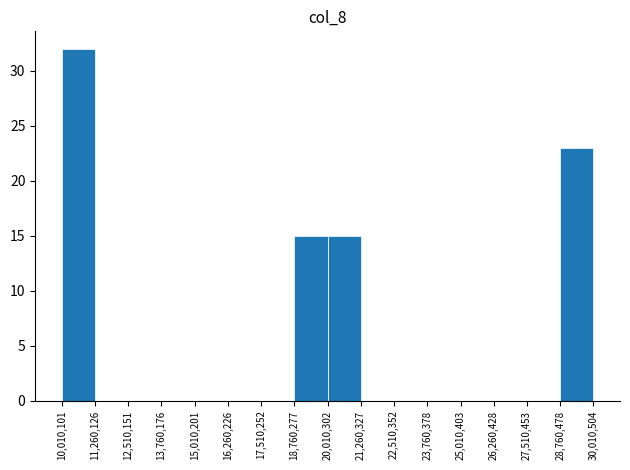

What is the height of the bar covering 28,760,478 to 30,010,504 on the x-axis? The values are not printed on the chart, so give them approximately, as read against the axis.

23